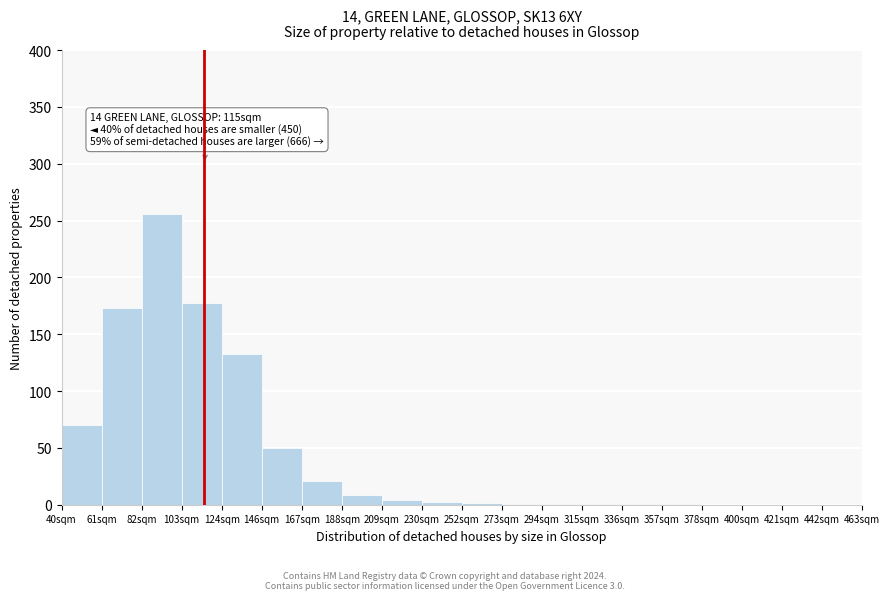

Over which range of the x-axis is the bar tallest?

82 to 103